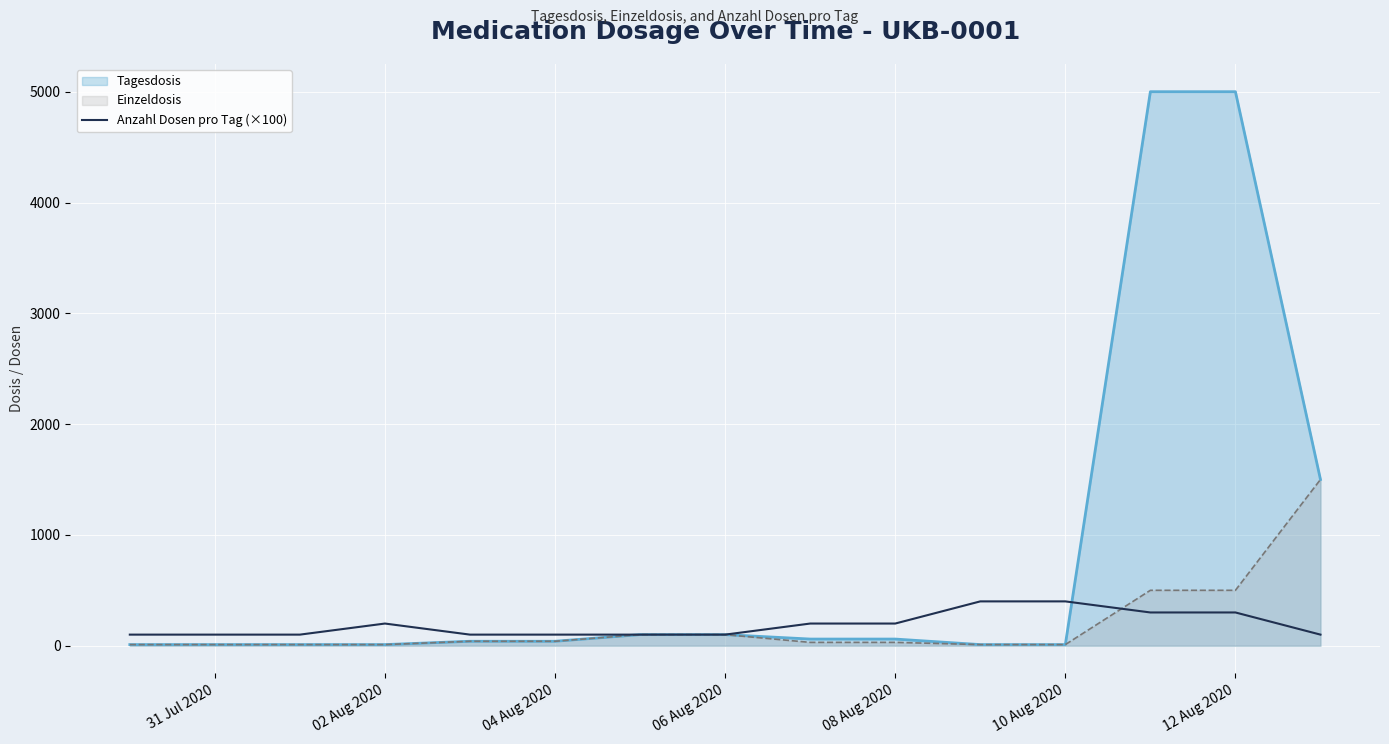

The Anzahl Dosen pro Tag (×100) series shows 639 at 10 Aug 2020. True or false?

False